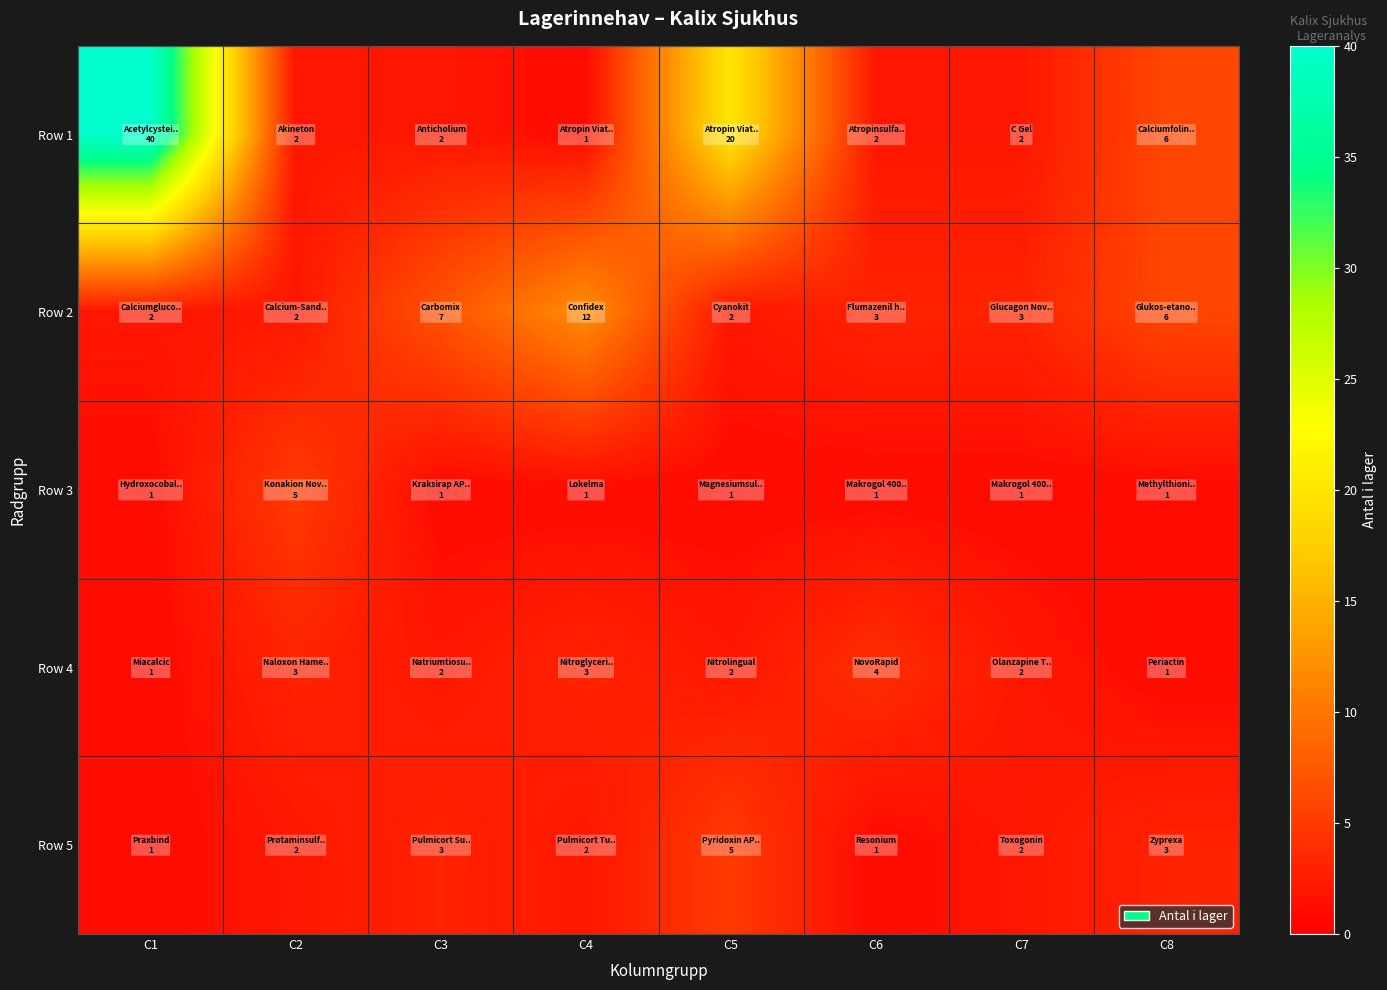

Rank the series by their maximum value, from highest to lowest.

Row 1, Row 2, Row 3, Row 5, Row 4